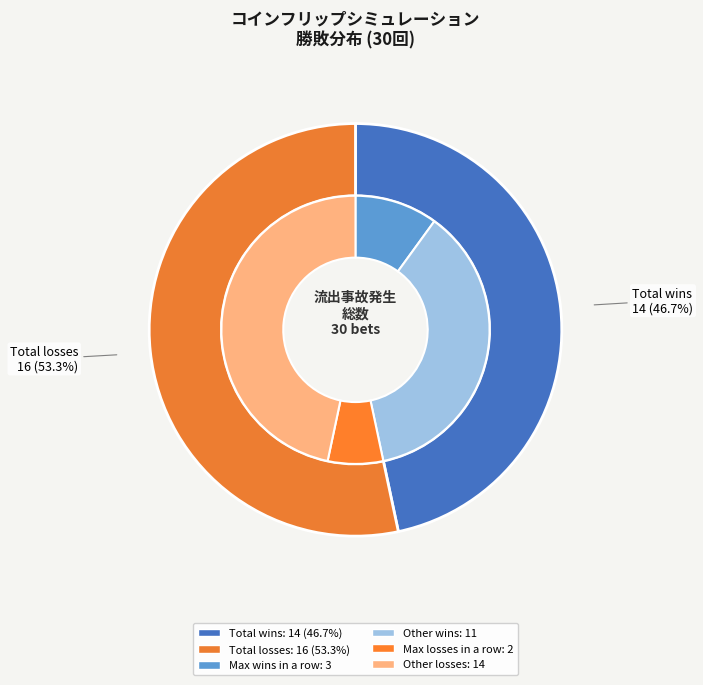

Is it true that Max wins in a row is 1% of the pie?

False